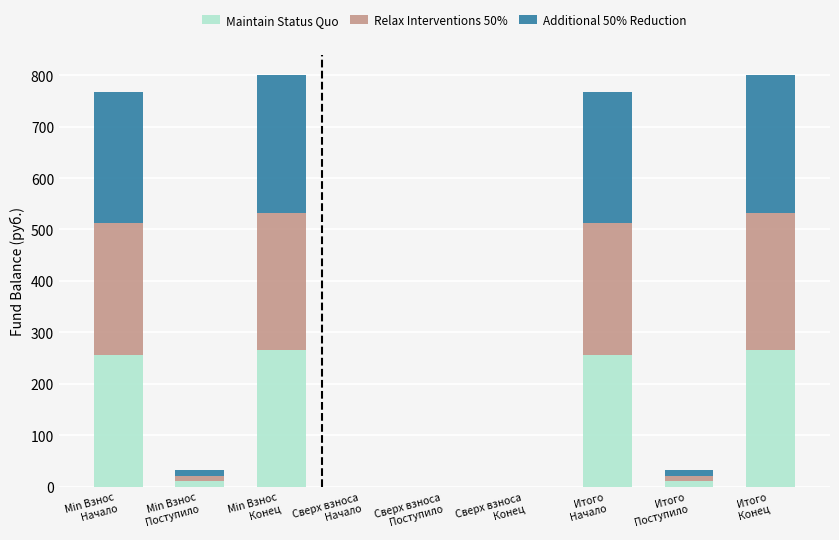

What is the highest value of the Maintain Status Quo series?

266.5